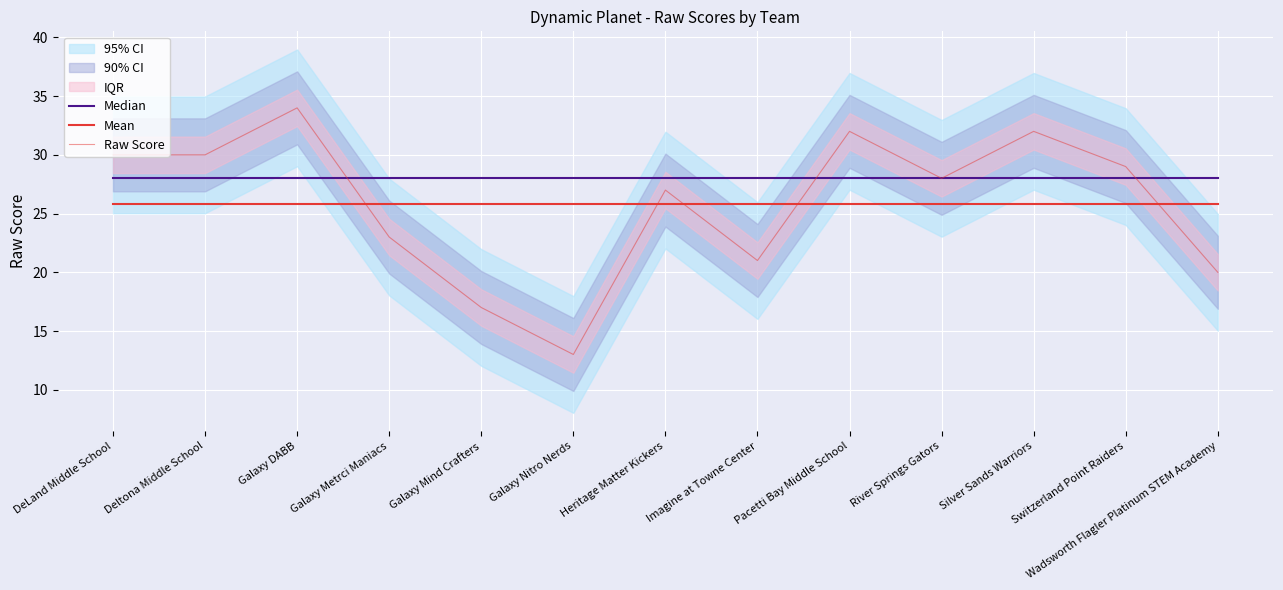

At which category is the sum across all series the highest?

Galaxy DABB